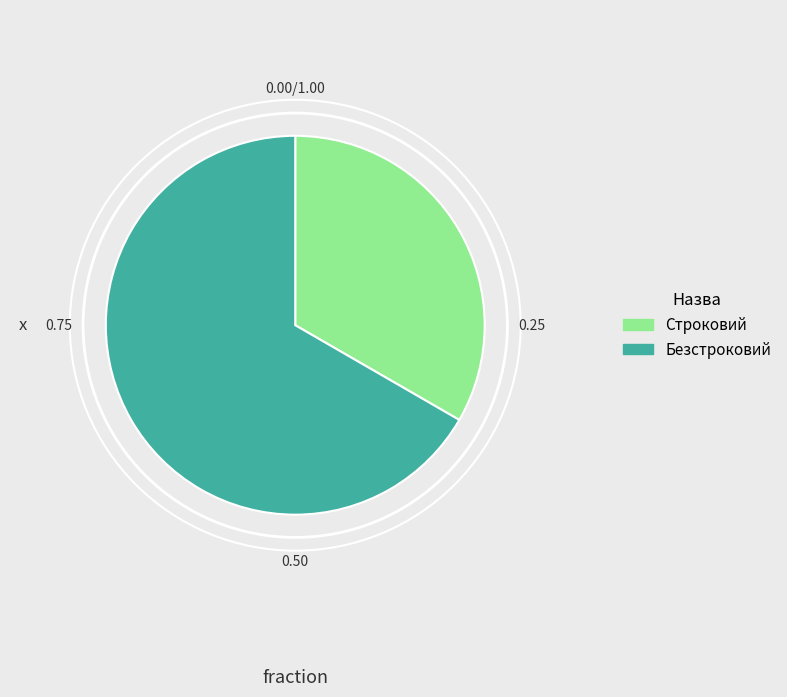

Is the sum of Строковий and Безстроковий greater than half?

Yes